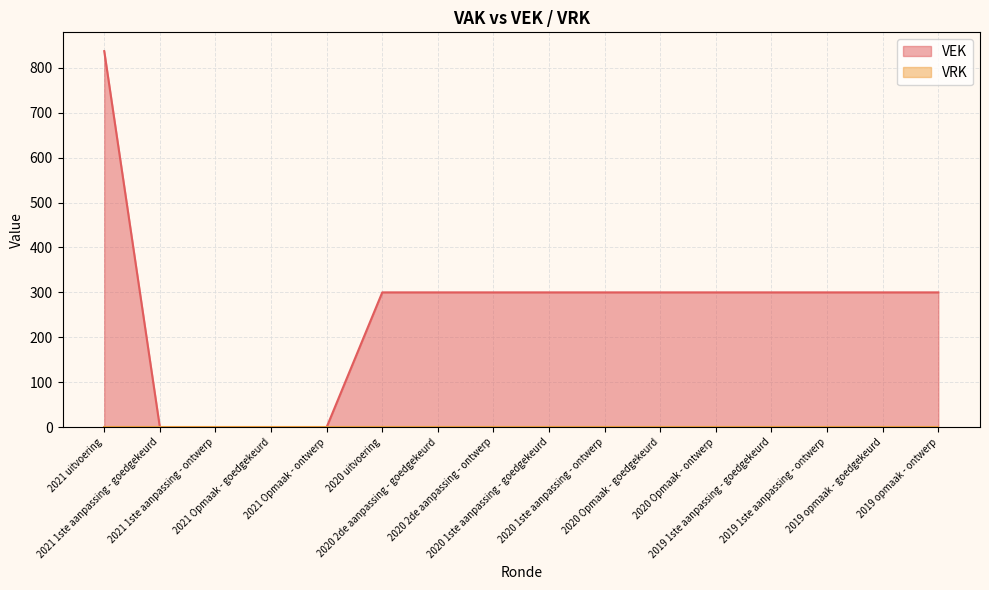

Which has a higher value, 2020 2de aanpassing - ontwerp or 2019 opmaak - ontwerp?

2020 2de aanpassing - ontwerp